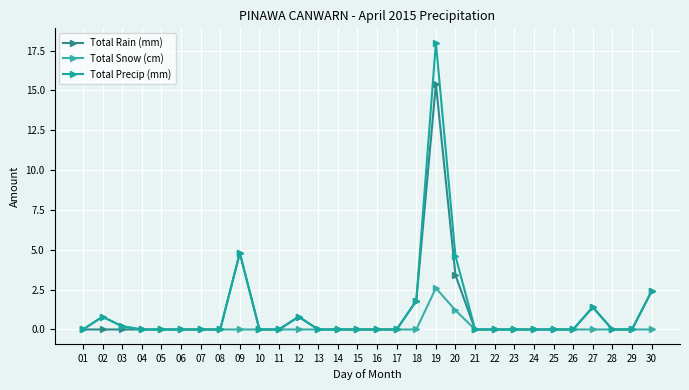

Where is Total Rain (mm) nearest to the value 7?

09